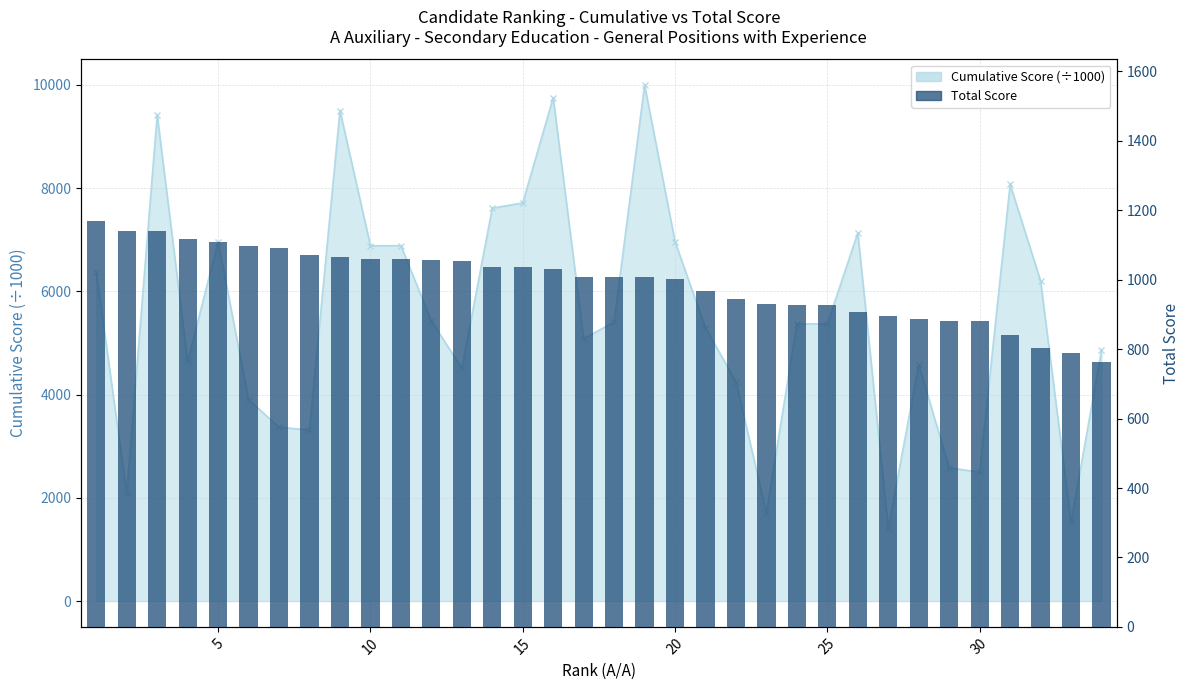

The chart shows a value of 1781 at 19. True or false?

False